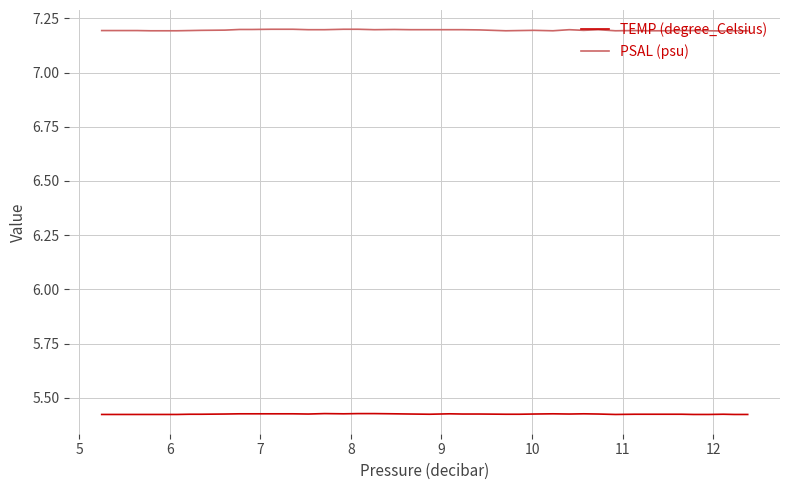

True or false: TEMP (degree_Celsius) has more than 2 interior local peaks.

True